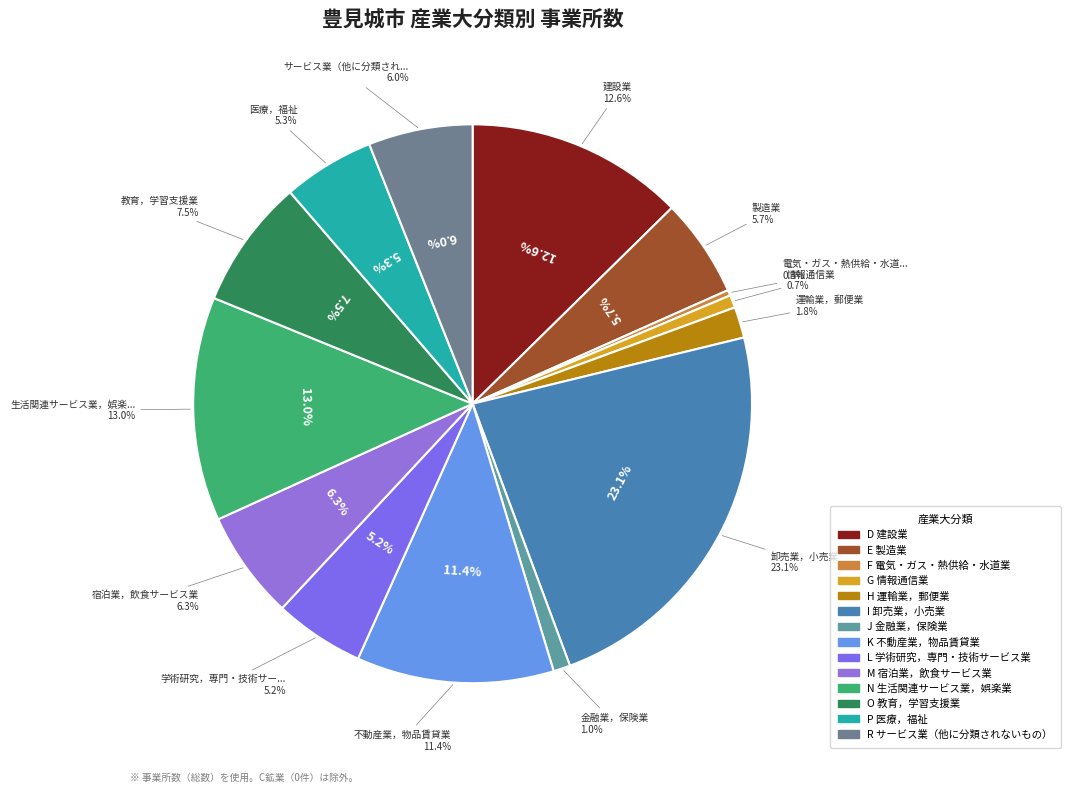

Combined, do P 医療，福祉 and J 金融業，保険業 account for over 50%?

No